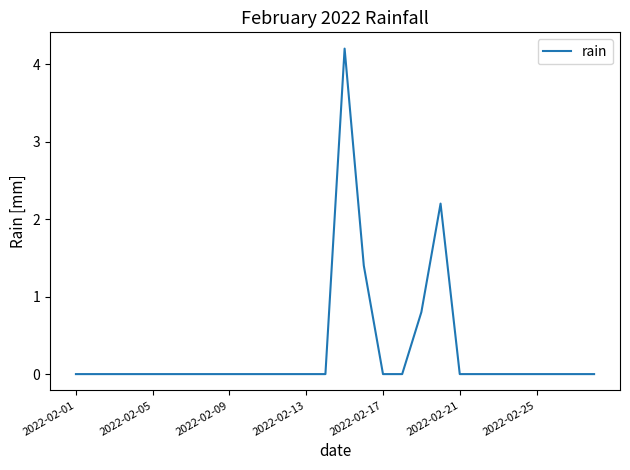

What is the maximum value shown in the chart?

4.2